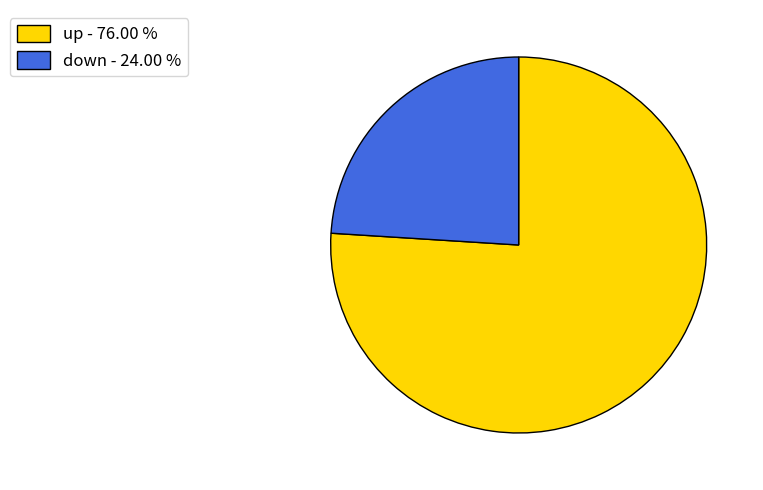

What is the majority slice?

up